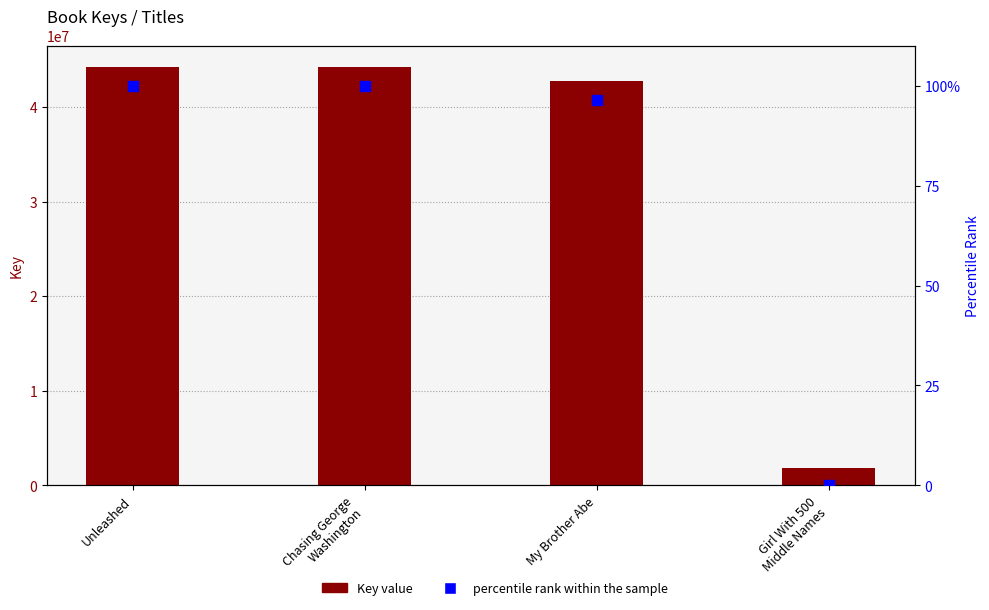

What are all the series names shown in the legend?

Key value, percentile rank within the sample